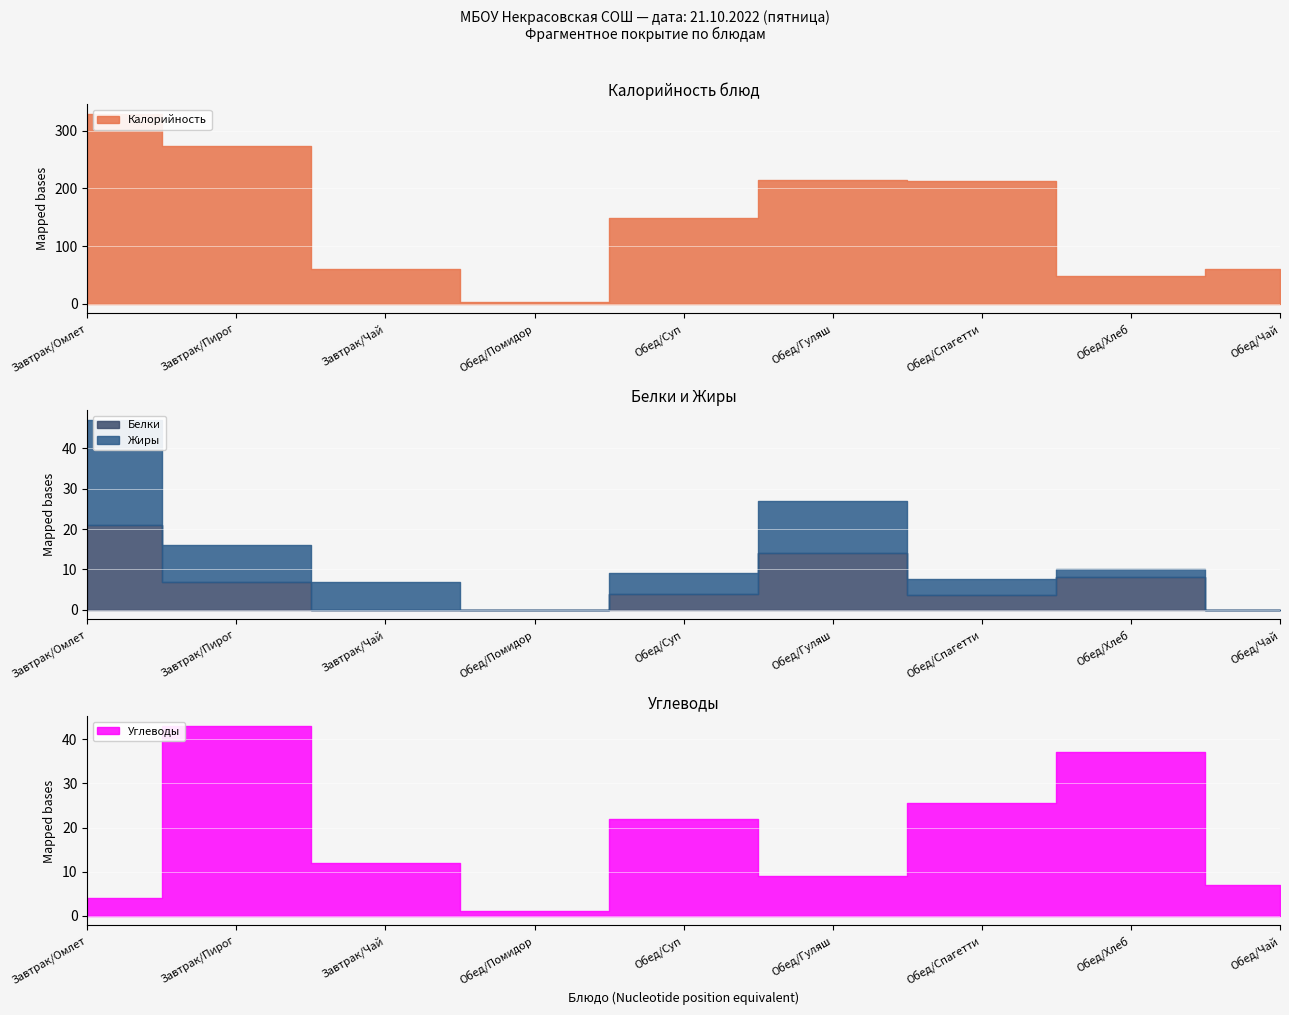

Which category has the lowest value across all series?

Завтрак/Чай